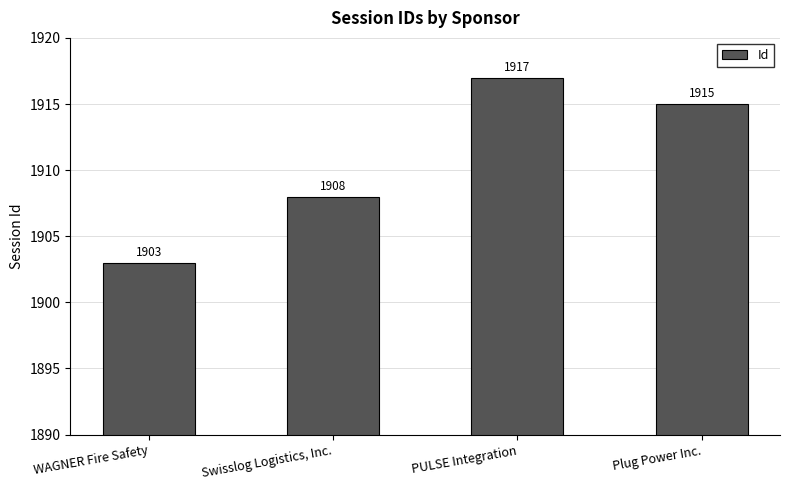

True or false: the data shows 1915 at Plug Power Inc..

True